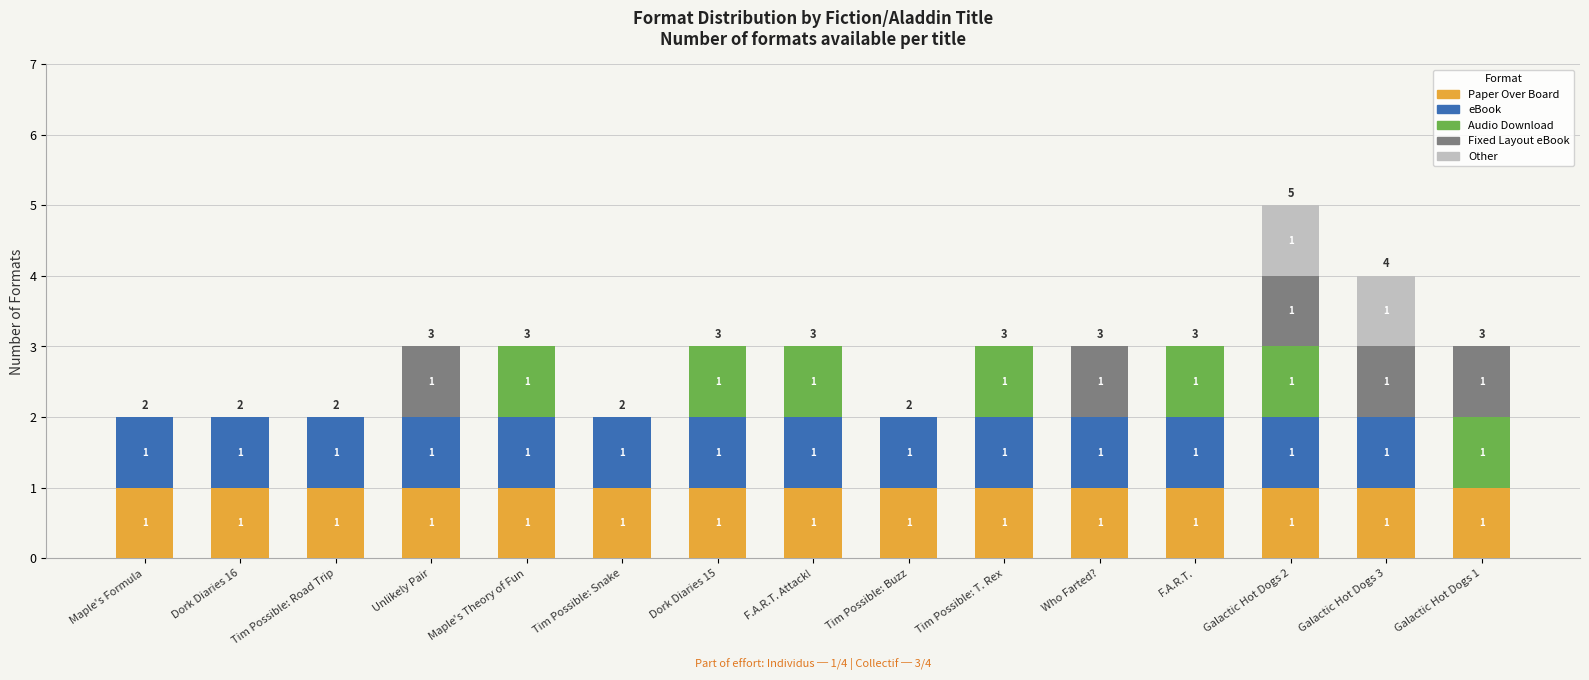

Reading right to left, what are the values for Paper Over Board?

Galactic Hot Dogs 1=1	Galactic Hot Dogs 3=1	Galactic Hot Dogs 2=1	F.A.R.T.=1	Who Farted?=1	Tim Possible: T. Rex=1	Tim Possible: Buzz=1	F.A.R.T. Attack!=1	Dork Diaries 15=1	Tim Possible: Snake=1	Maple's Theory of Fun=1	Unlikely Pair=1	Tim Possible: Road Trip=1	Dork Diaries 16=1	Maple's Formula=1